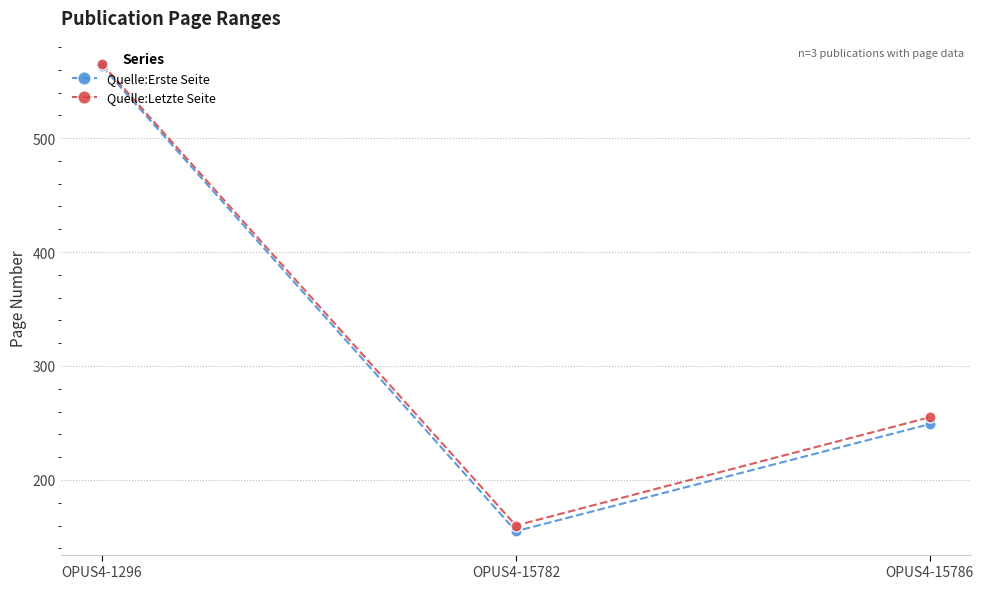

Count the number of categories in the chart.

3